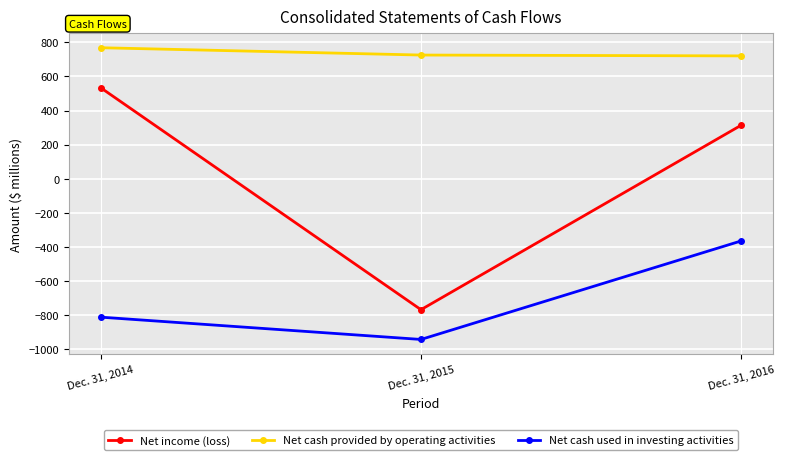

The Net cash used in investing activities series shows -1682 at Dec. 31, 2015. True or false?

False